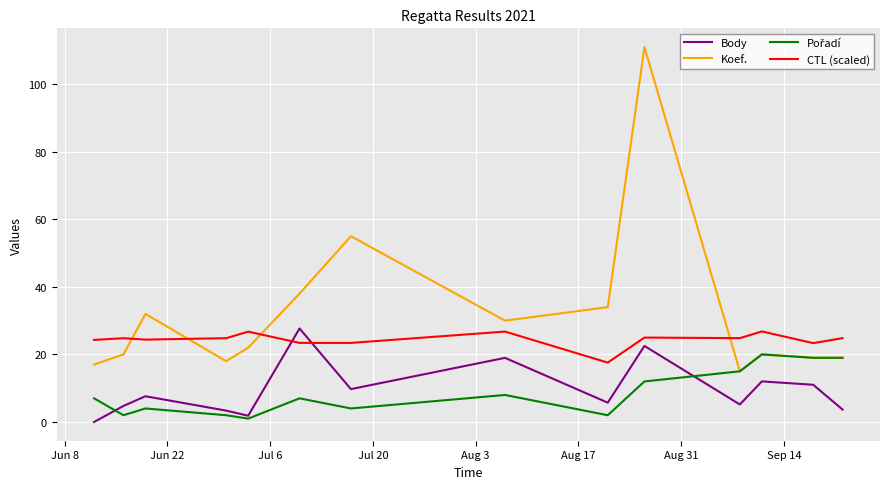

Which series ends up on top after the final intersection of CTL (scaled) and Body?

CTL (scaled)